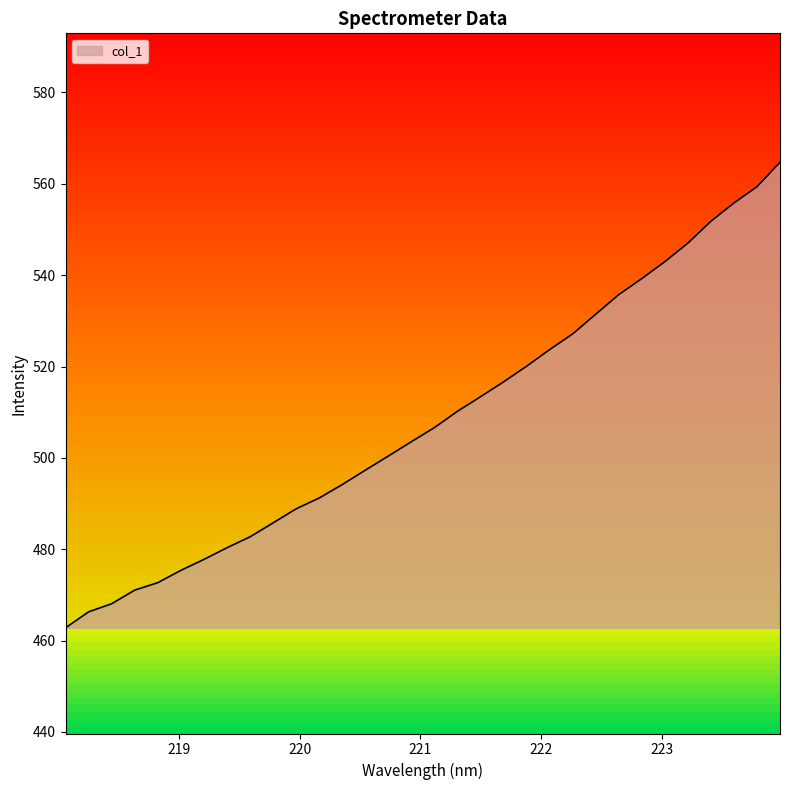

What is the average value?

508.3